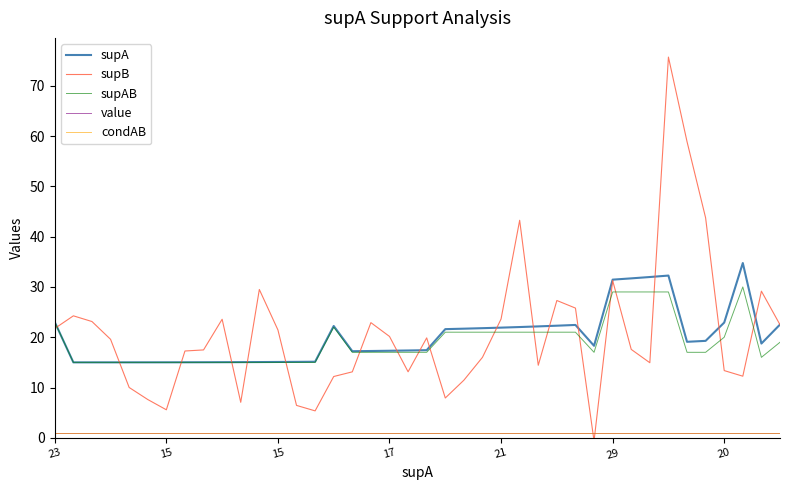

How many lines are shown in the chart?

5